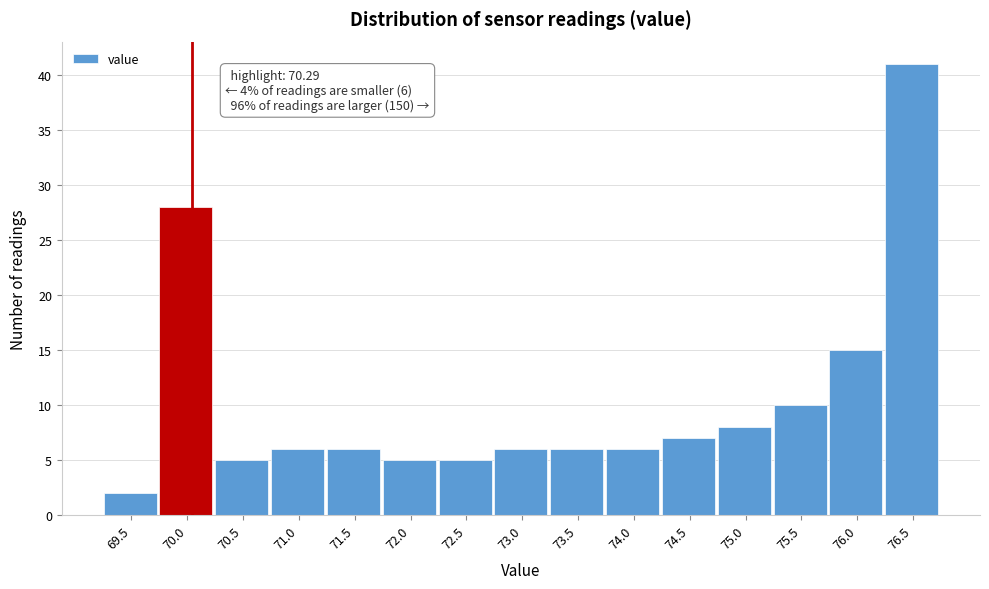

Reading right to left, extract all data points from this chart.

76.5=41	76.0=15	75.5=10	75.0=8	74.5=7	74.0=6	73.5=6	73.0=6	72.5=5	72.0=5	71.5=6	71.0=6	70.5=5	70.0=28	69.5=2